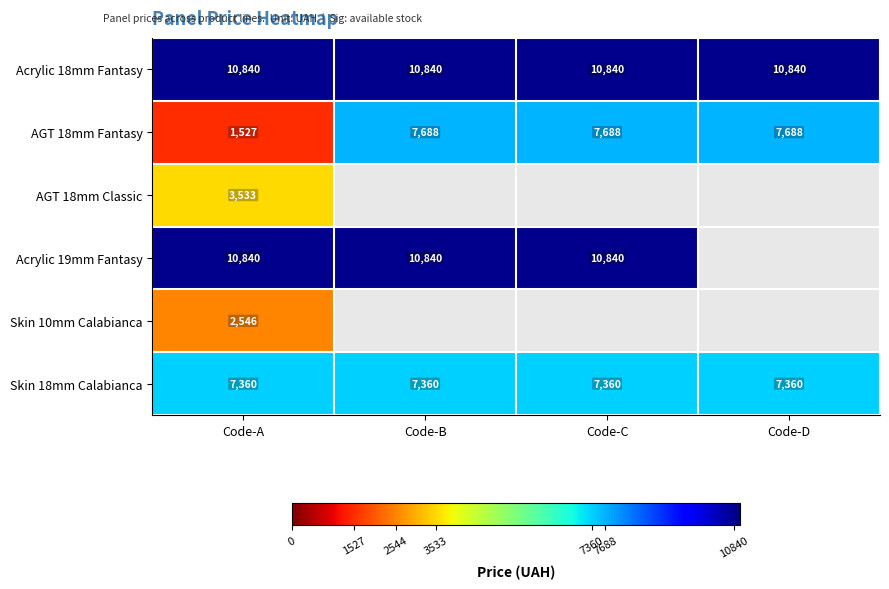

True or false: Acrylic 19mm Fantasy has a value of 7551 at Code-B.

False